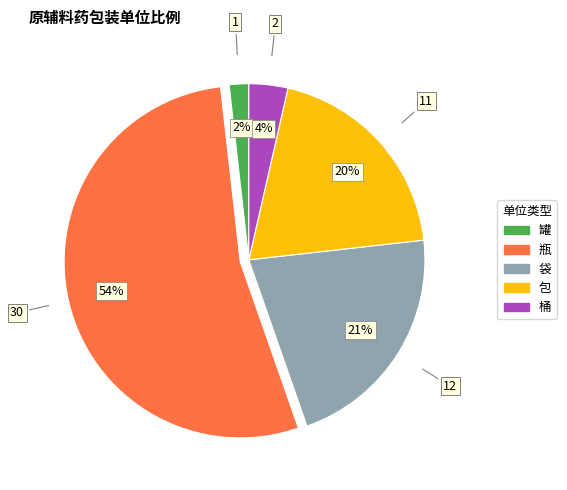

Combined, do 罐 and 桶 account for over 50%?

No